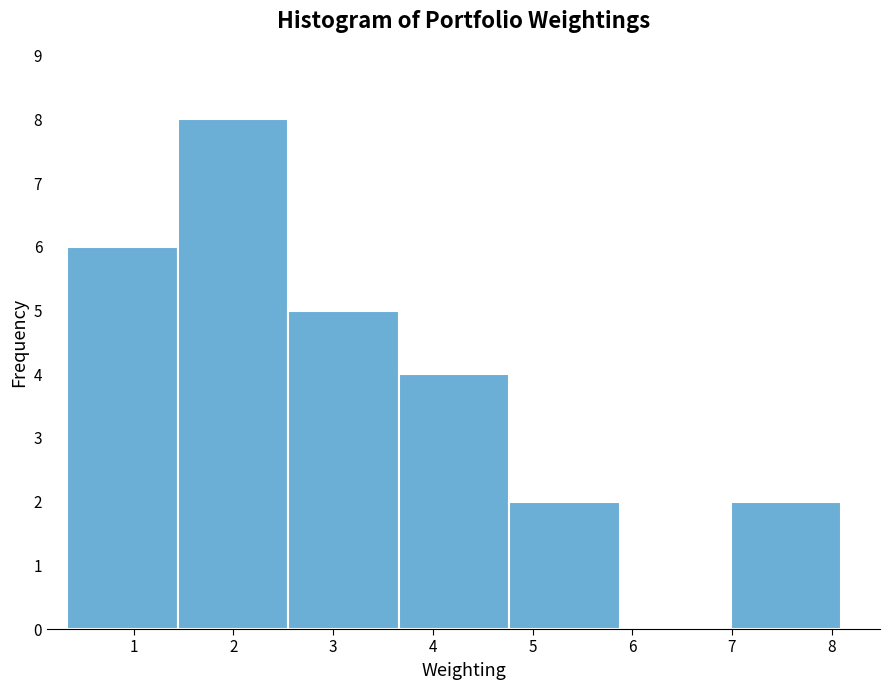

Reading left to right, list every bar in this chart as the range it spans on the x-axis followed by its height. Neither the bar edges nor the heights are printed on the chart, so give them approximately, as read against the axes.

0.3 to 1.4: 6
1.4 to 2.6: 8
2.6 to 3.7: 5
3.7 to 4.8: 4
4.8 to 5.9: 2
5.9 to 7.0: 0
7.0 to 8.1: 2